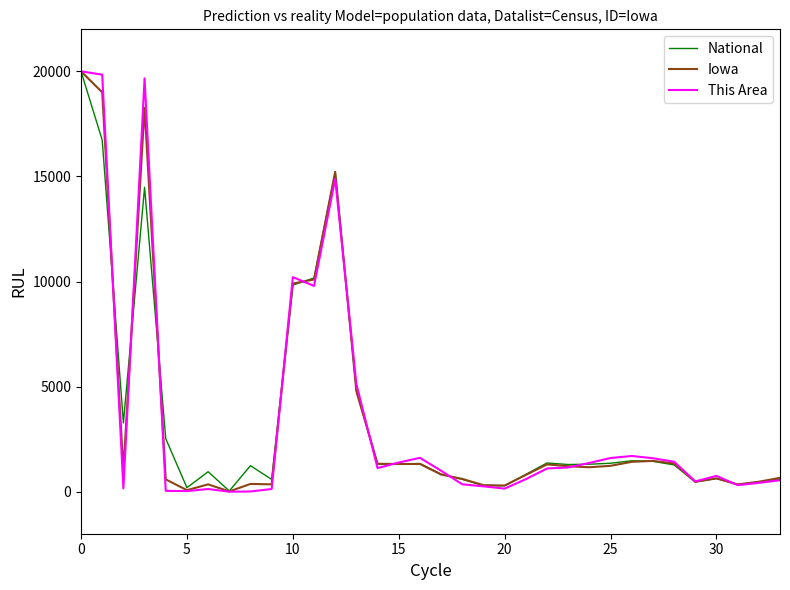

Which series has the widest spread of values?

This Area